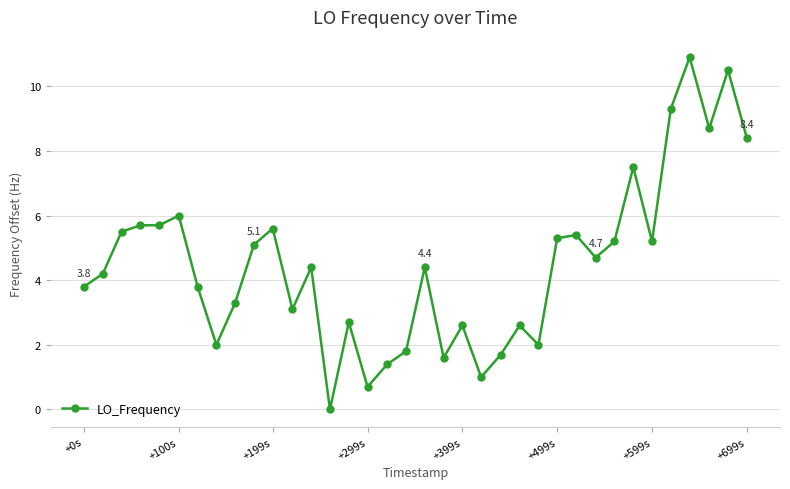

What is the difference between the maximum and second lowest values?

10.2